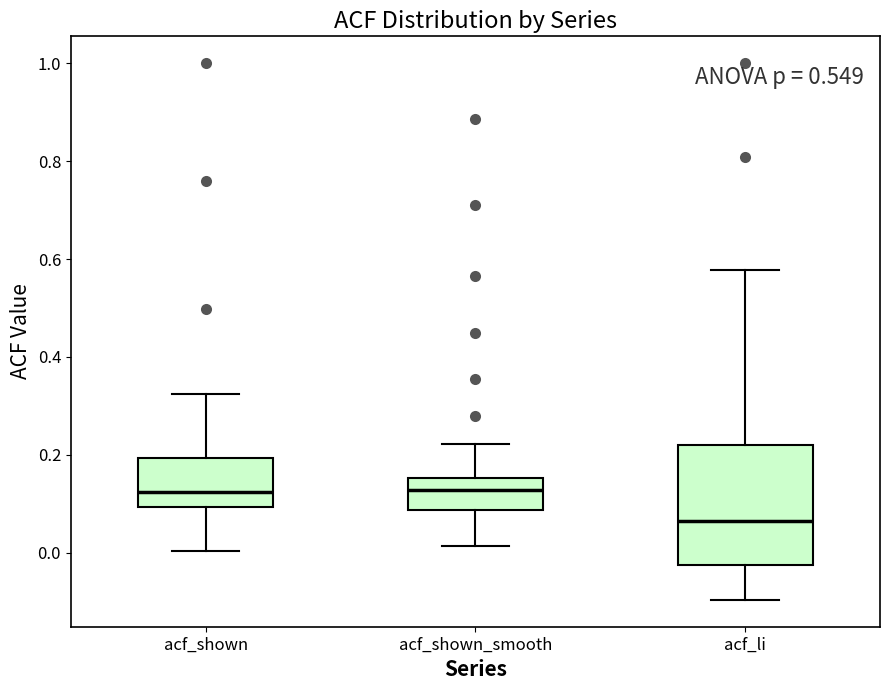

Which box has the lowest median line?

acf_li